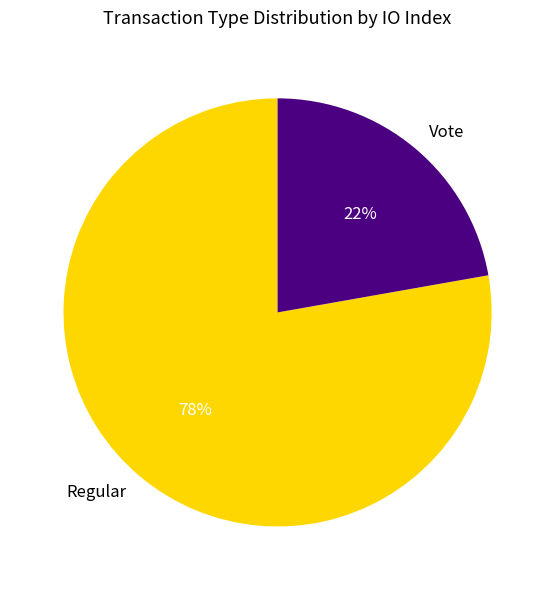

Which slice is the smallest?

Vote